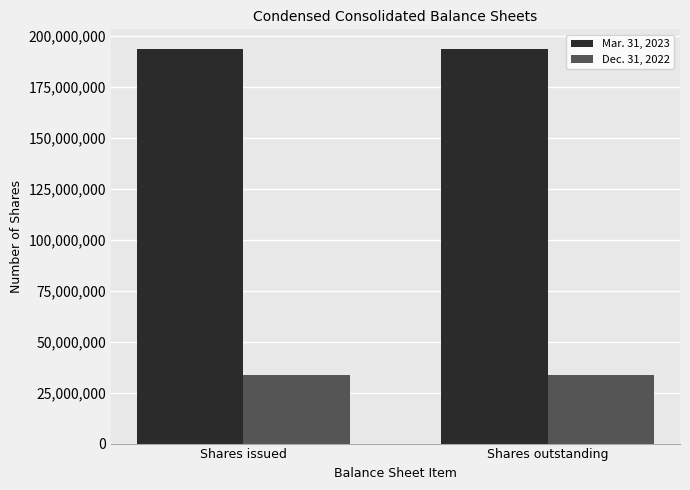

Reading right to left, extract all data points from this chart.

Mar. 31, 2023: 193604965	193604965
Dec. 31, 2022: 33604965	33604965